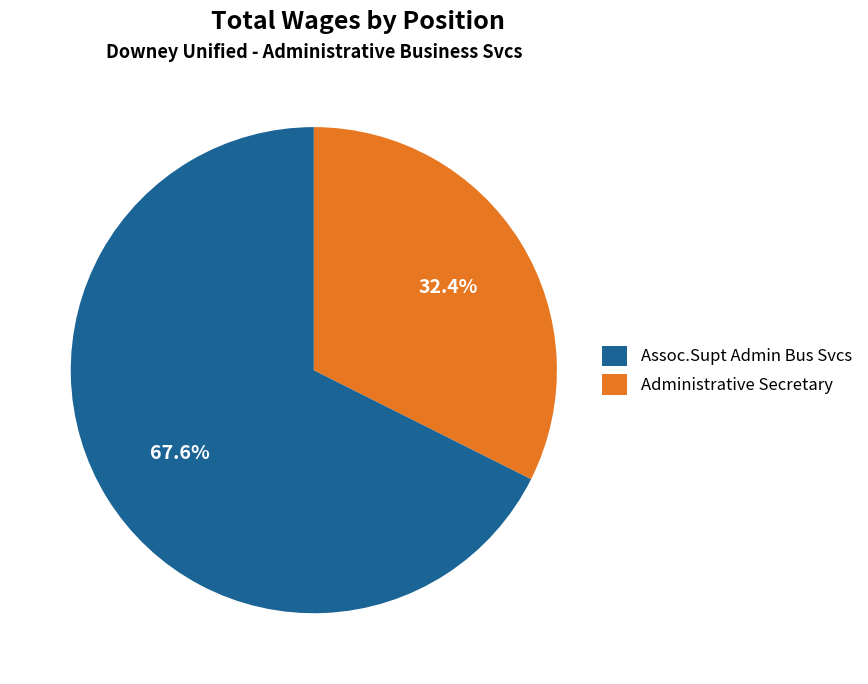

To the nearest percent, what is the combined percentage of Assoc.Supt Admin Bus Svcs and Administrative Secretary?

100%